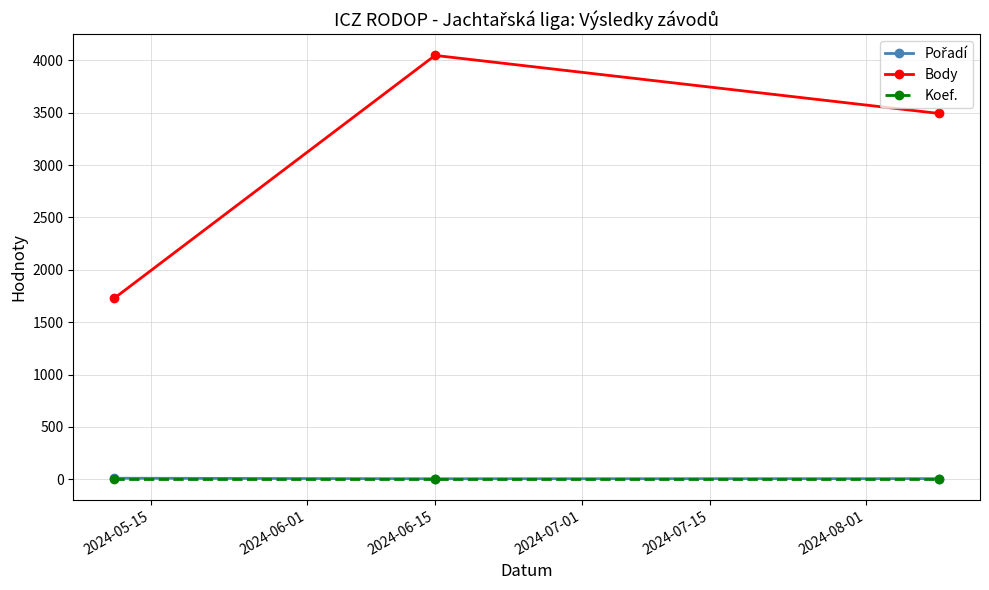

What is the minimum value for Body?

1730